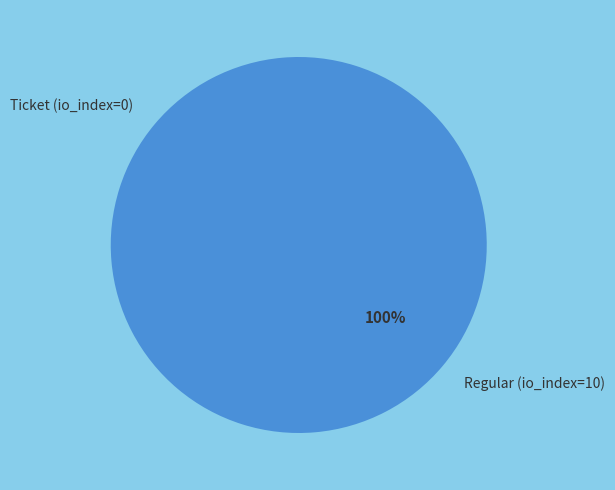

To the nearest percent, what portion does Regular (io_index=10) represent?

100%